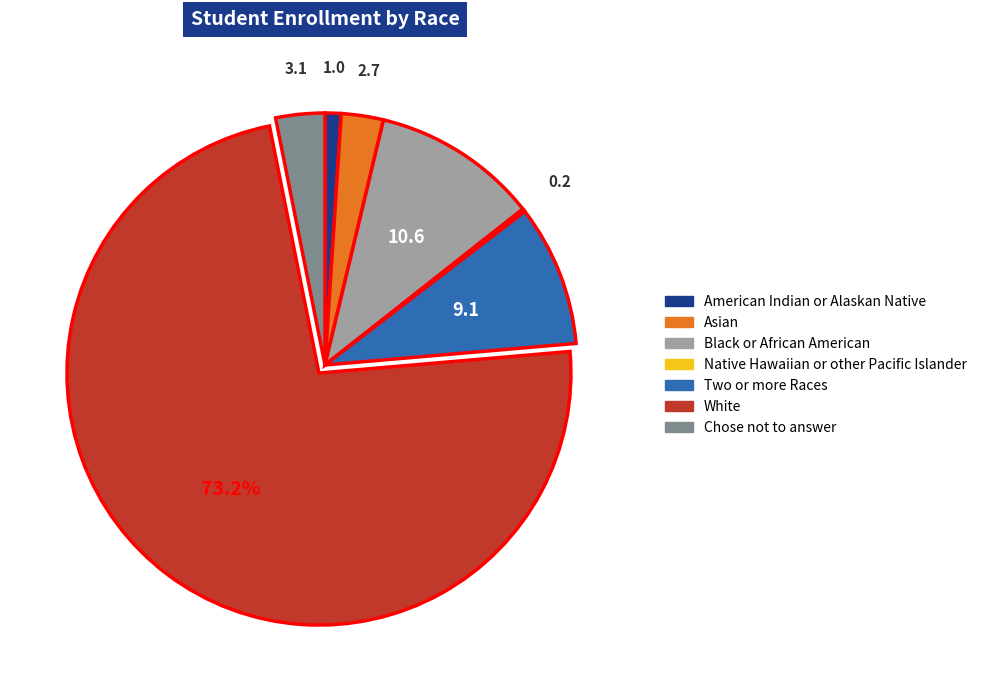

Combined, do White and Chose not to answer account for over 50%?

Yes